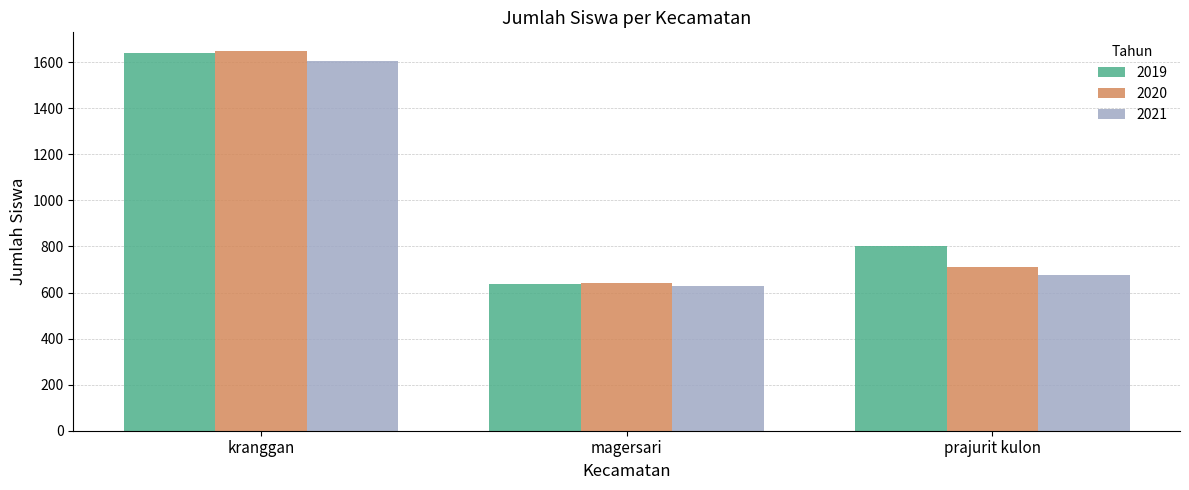

Reading right to left, extract all data points from this chart.

2019: 804	638	1639
2020: 709	640	1647
2021: 674	627	1606